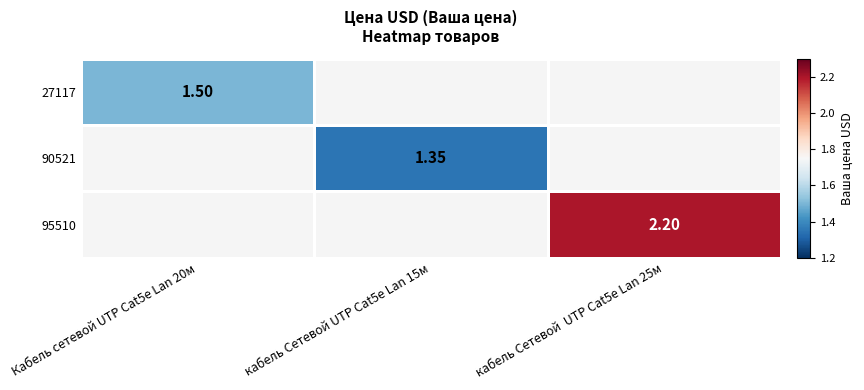

Between Кабель сетевой UTP Cat5e Lan 20м and кабель Сетевой  UTP Cat5e Lan 25м, which is larger?

кабель Сетевой  UTP Cat5e Lan 25м